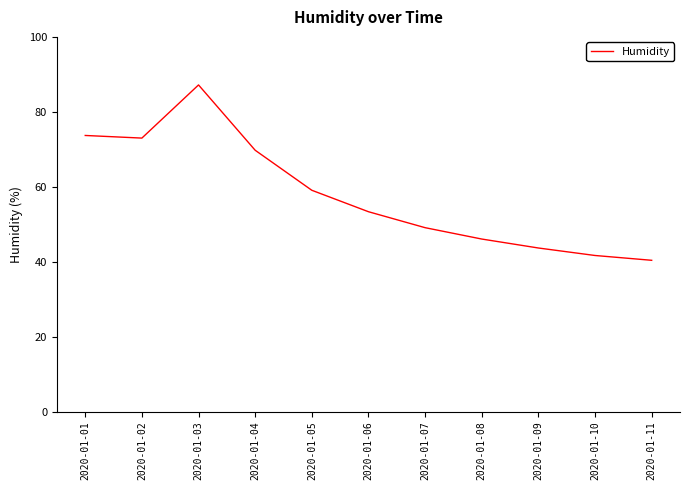

At which category does the data reach its first local valley?

2020-01-02